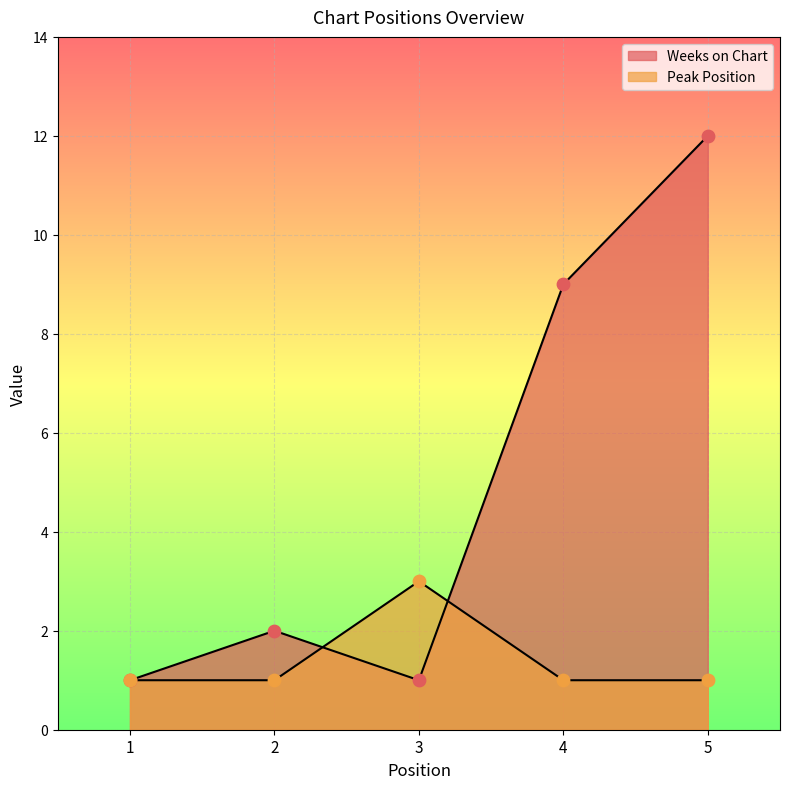

At which category is the sum across all series the highest?

5